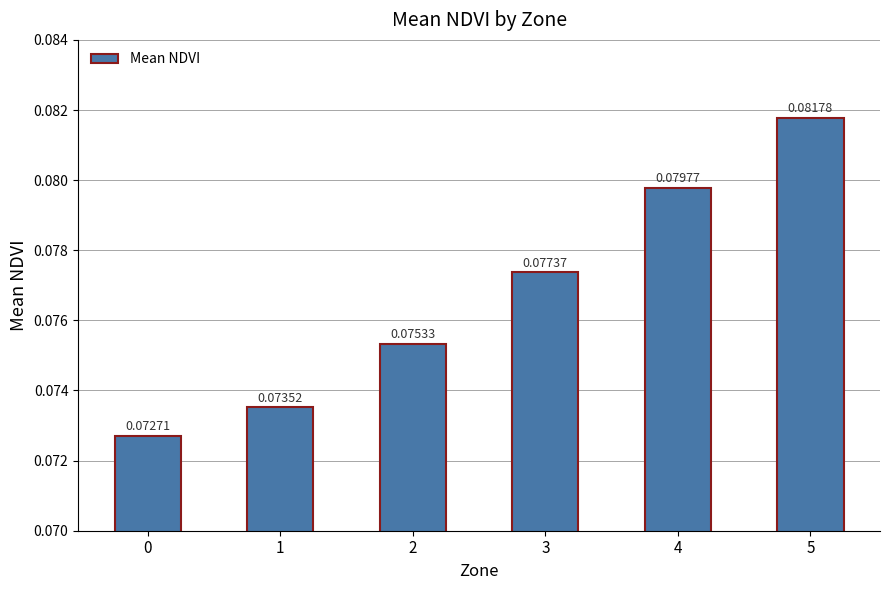

Is it true that the value at 1 is 0.0?

False